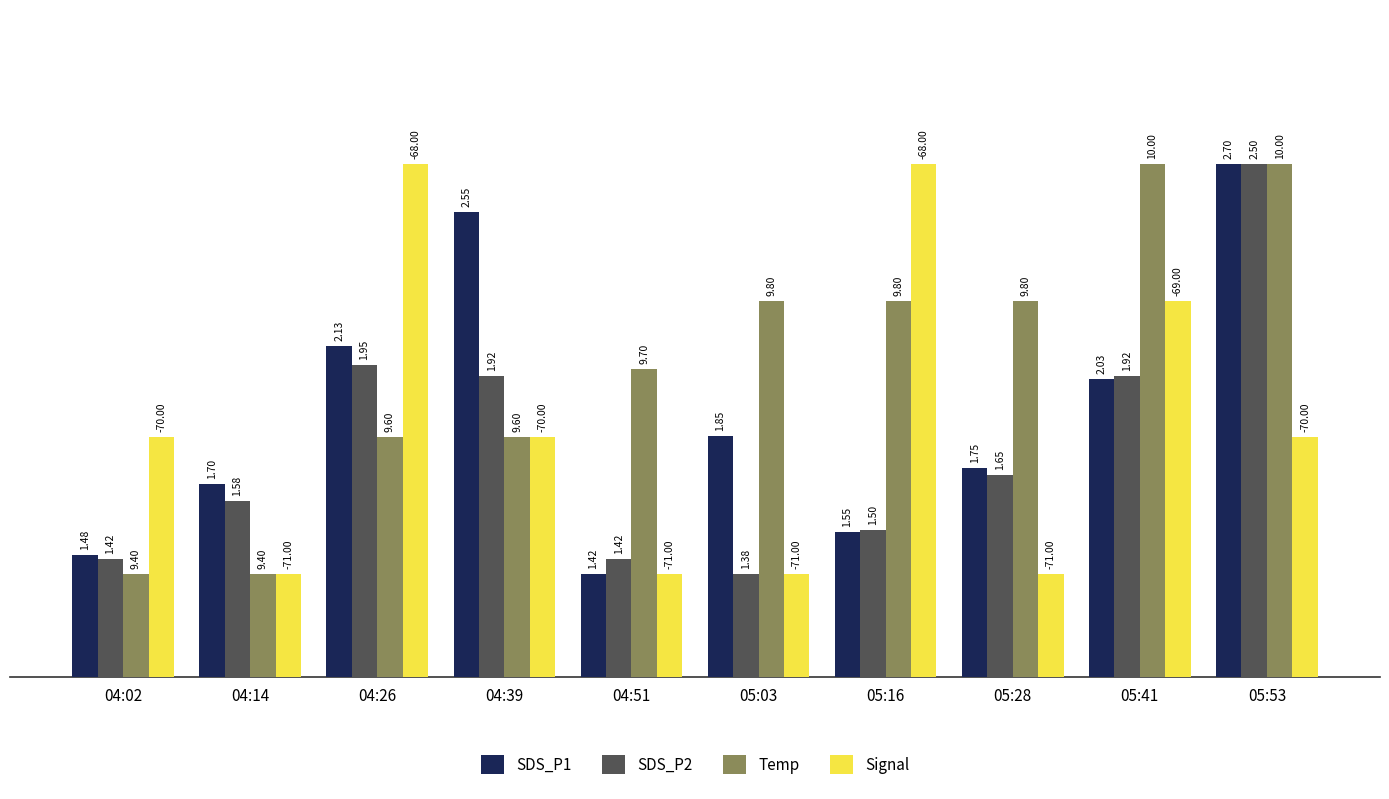

What is the difference between the maximum and minimum values in the SDS_P2 series?

4.0